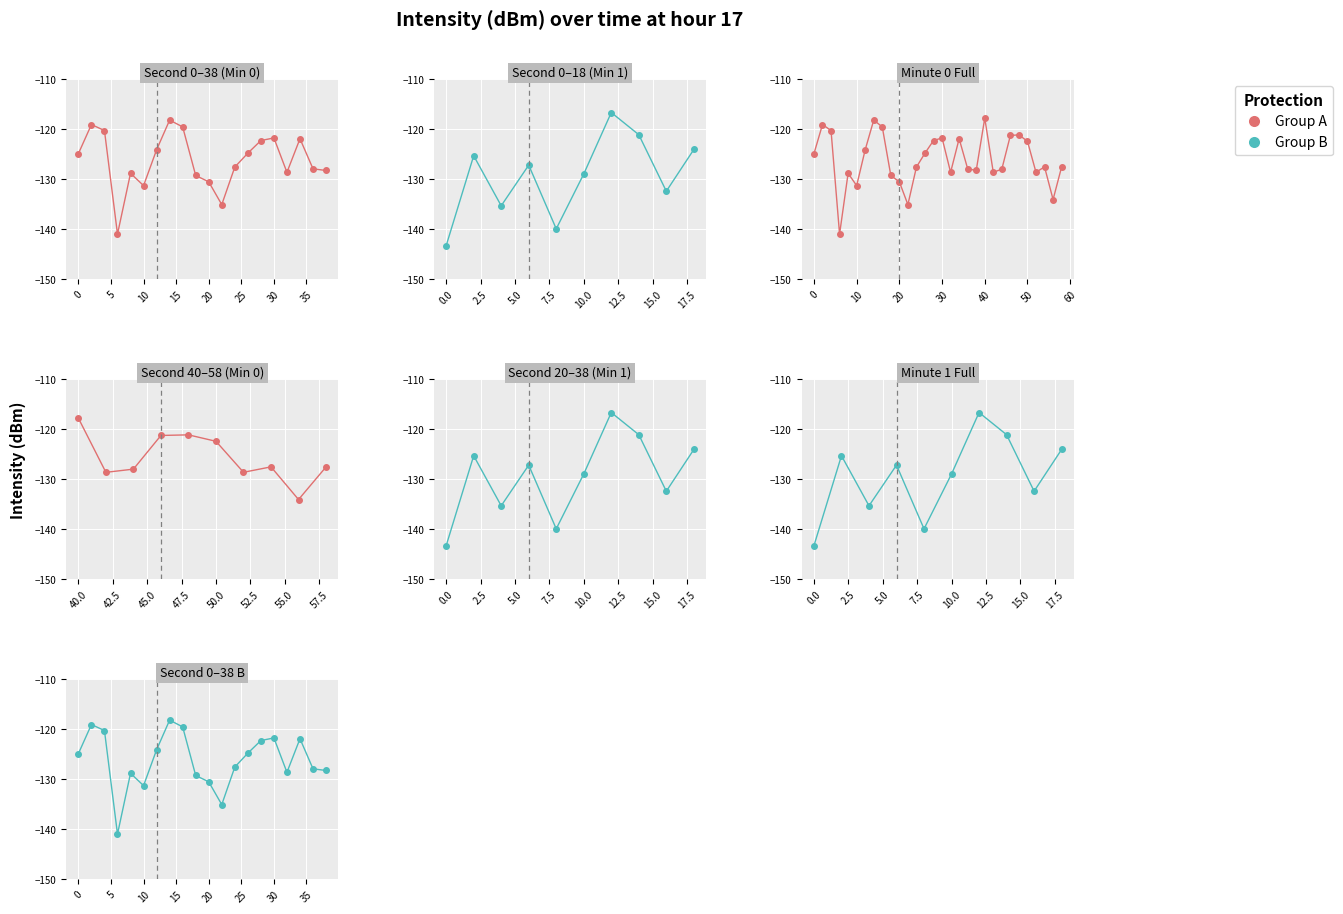

Where is the data nearest to the value -129?

18